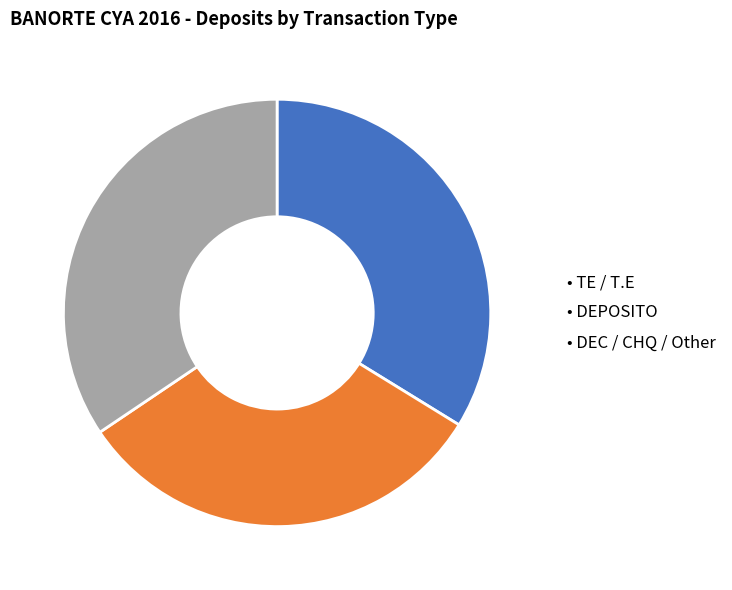

Does any single category account for the majority?

No